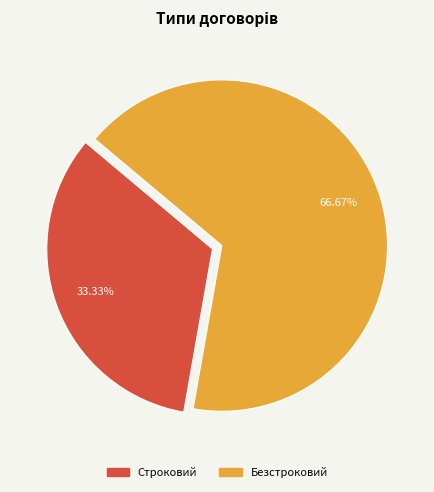

The Строковий slice represents 25% of the pie. True or false?

False